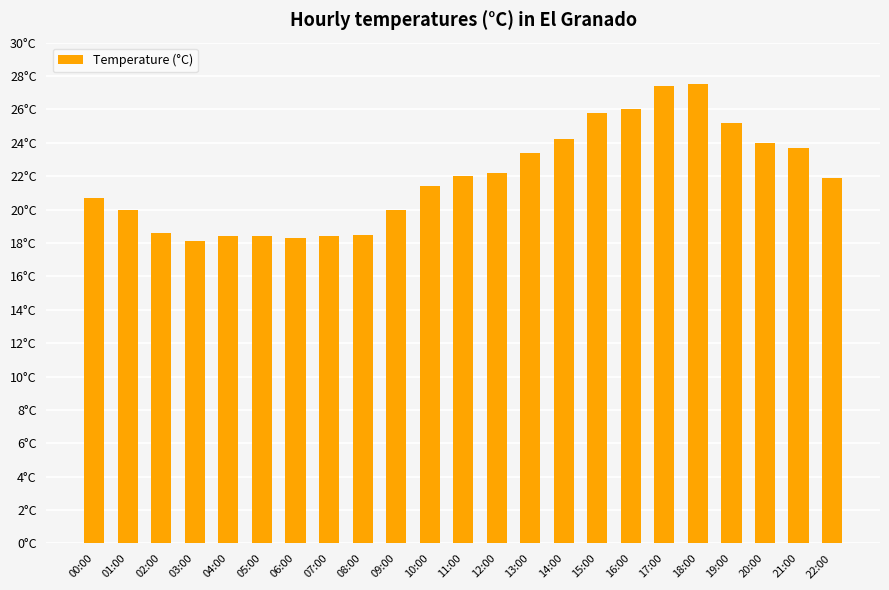

What is the label of the 10th bar from the left?

09:00